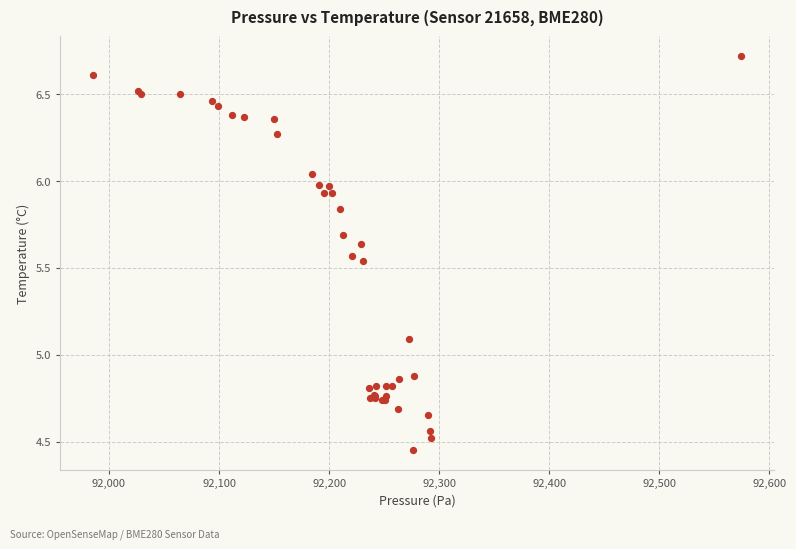

What Y value in the scatter plot is closest to 5?

5.1